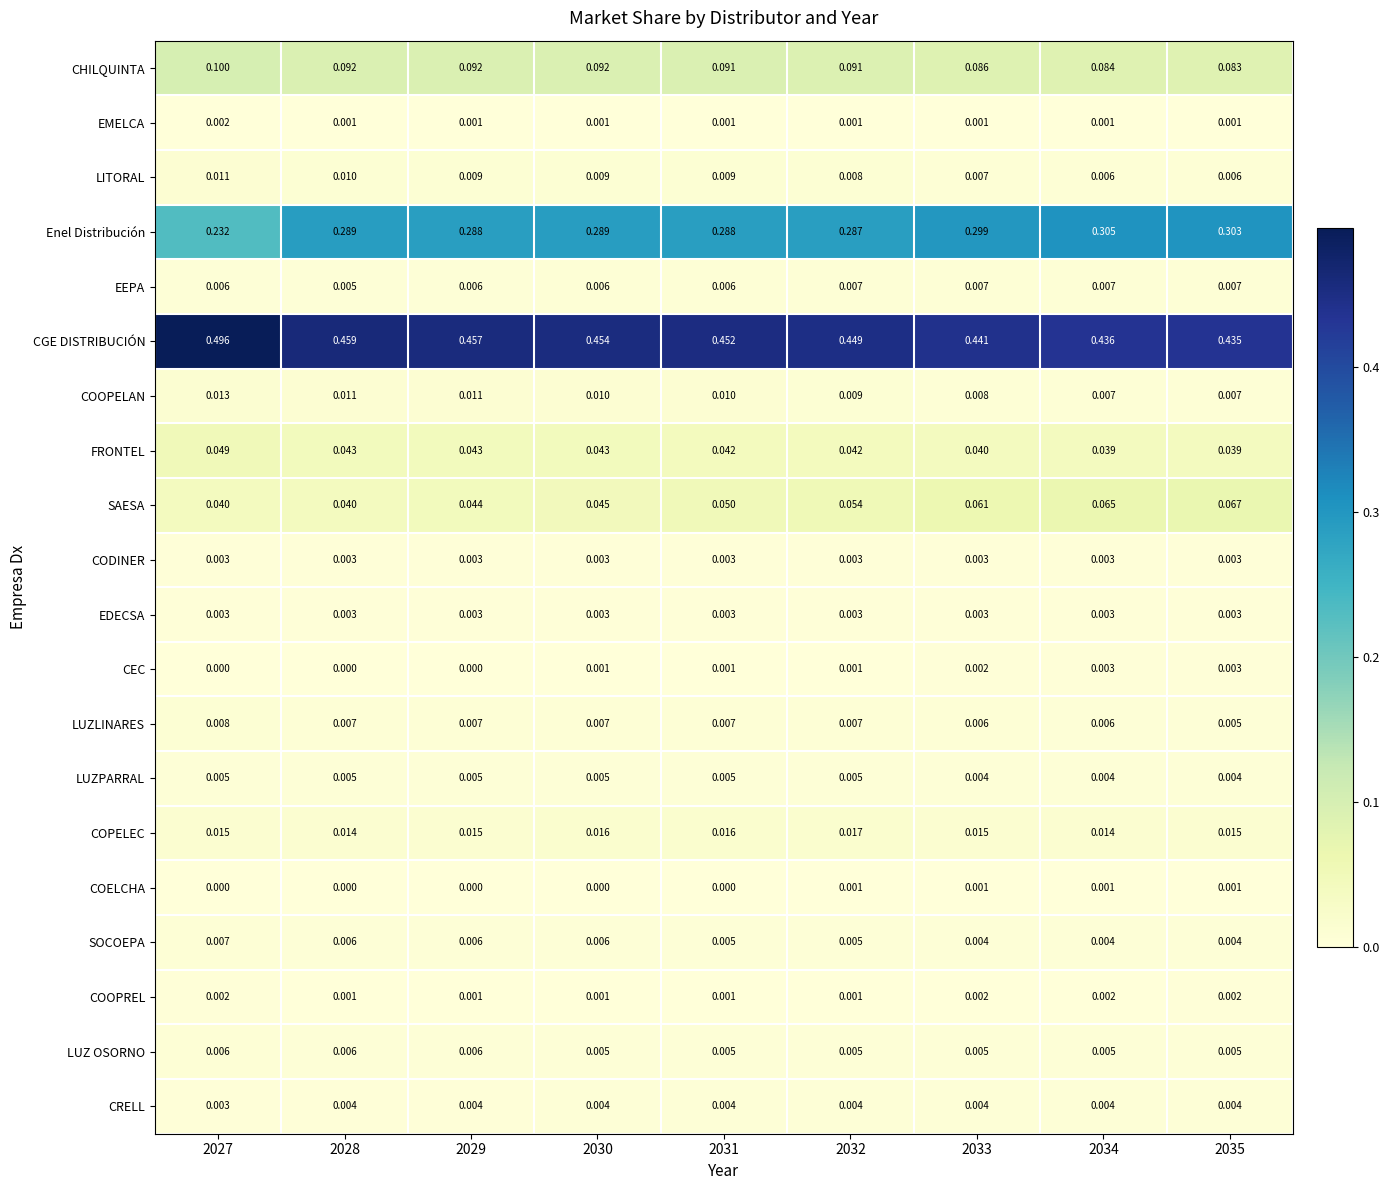

How many categories are shown in the chart?

9